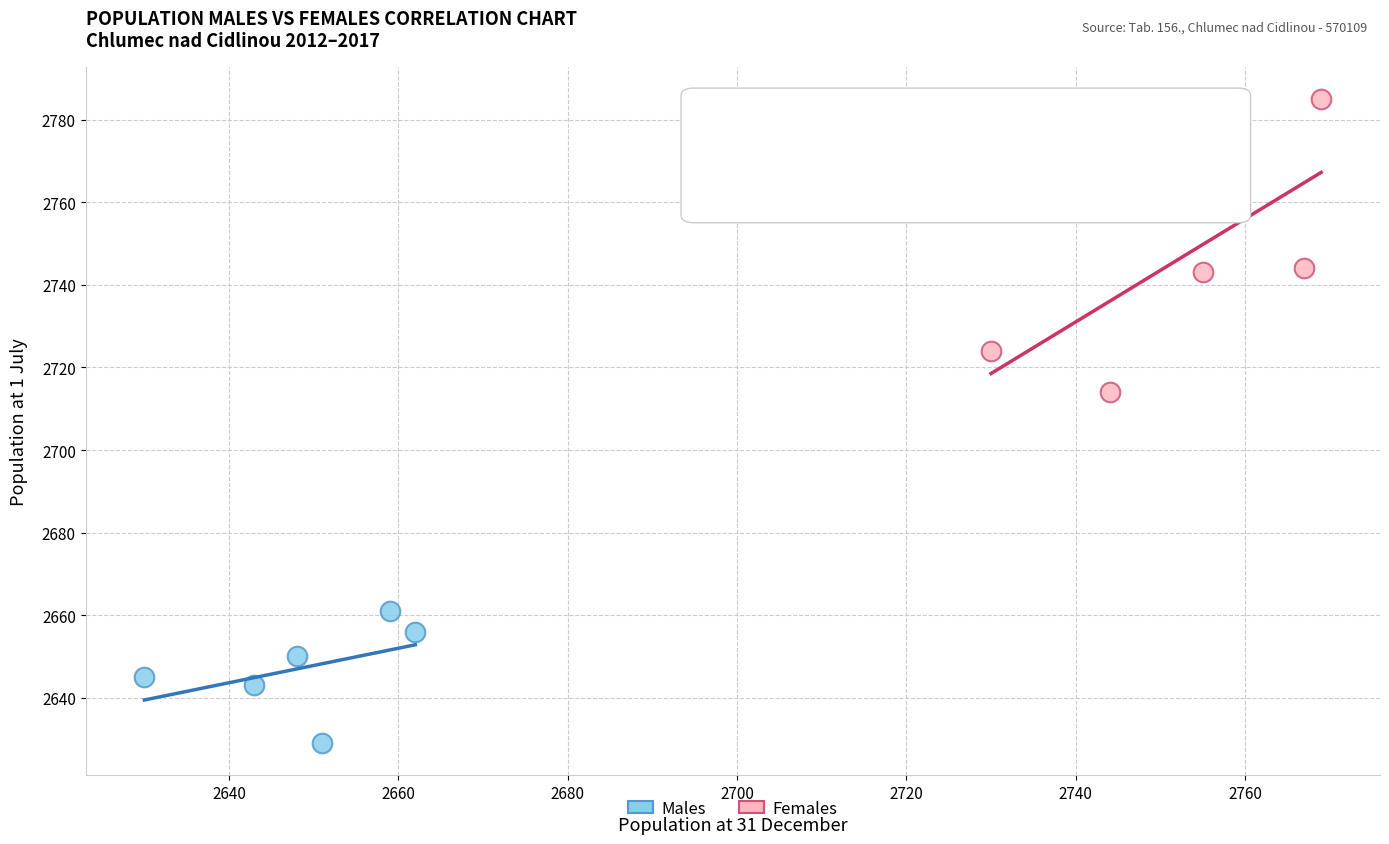

Which series contains the lowest Y value?

Males